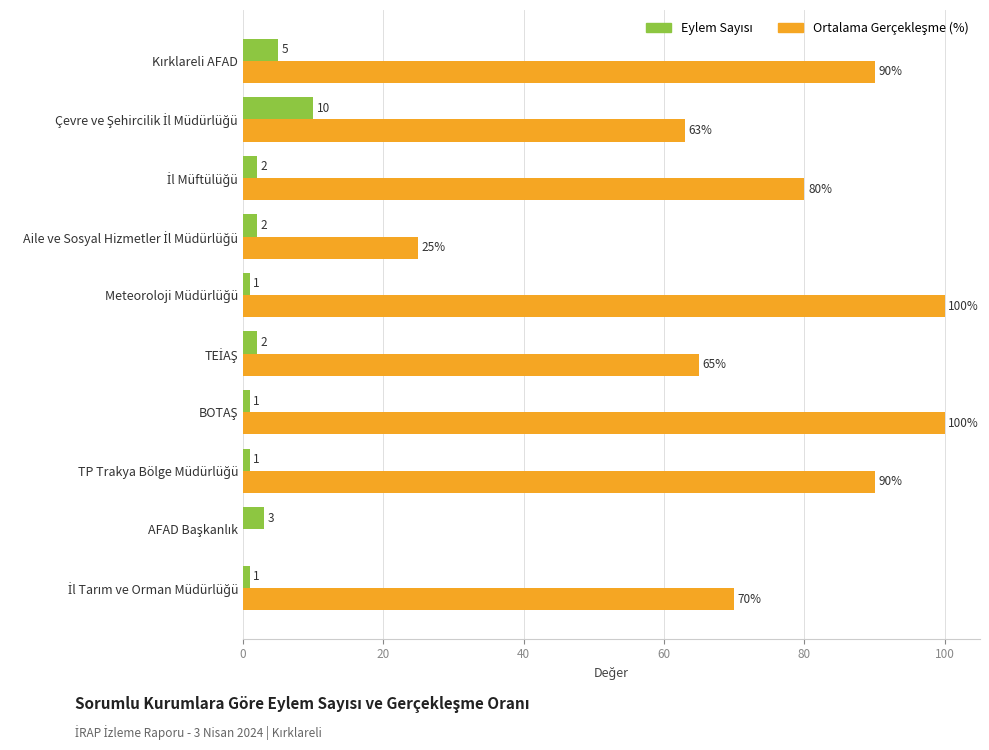

What is the greatest value displayed?

100